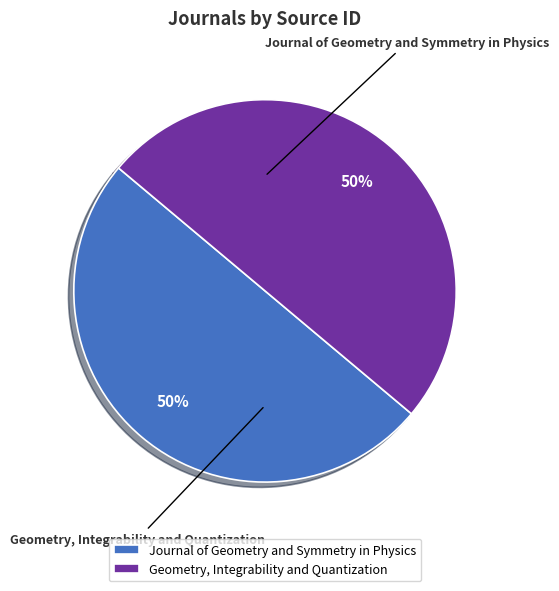

How much of the chart is everything except Journal of Geometry and Symmetry in Physics?

50.0%